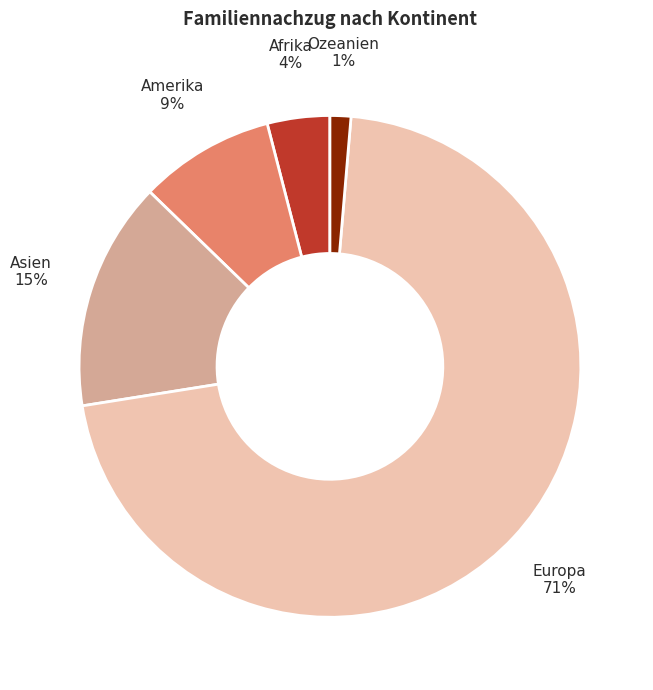

How many segments does this pie chart have?

5